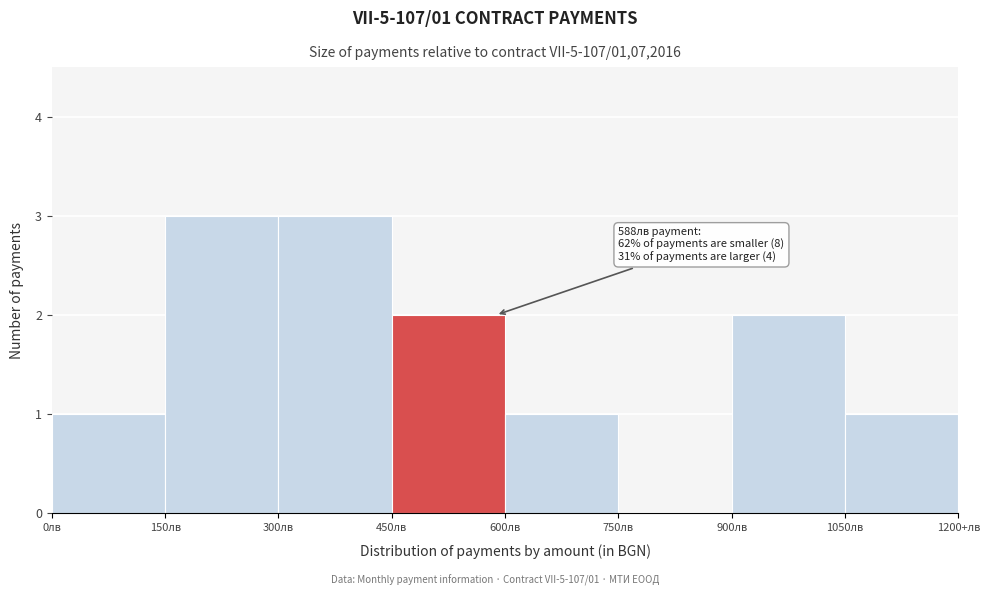

Reading right to left, transcribe all the data shown in this chart.

1050лв=1	900лв=2	750лв=0	600лв=1	450лв=2	300лв=3	150лв=3	0лв=1